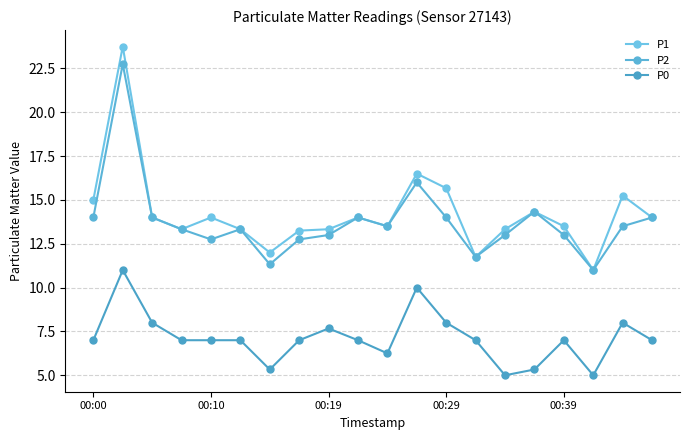

Reading left to right, transcribe all the data shown in this chart.

P1: 15.0	23.8	14.0	13.3	14.0	13.3	12.0	13.2	13.3	14.0	13.5	16.5	15.7	11.8	13.3	14.3	13.5	11.0	15.2	14.0
P2: 14.0	22.8	14.0	13.3	12.8	13.3	11.3	12.8	13.0	14.0	13.5	16.0	14.0	11.8	13.0	14.3	13.0	11.0	13.5	14.0
P0: 7.0	11.0	8.0	7.0	7.0	7.0	5.3	7.0	7.7	7.0	6.2	10.0	8.0	7.0	5.0	5.3	7.0	5.0	8.0	7.0